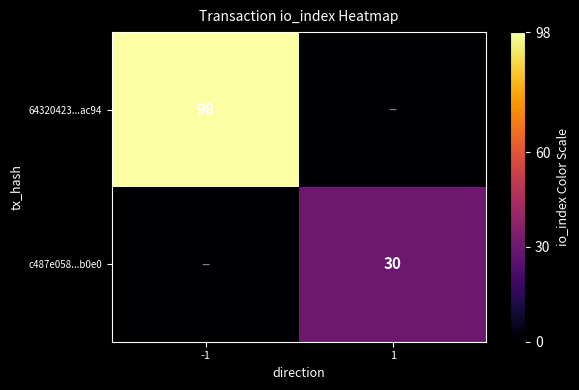

Is the value of 64320423...ac94 at -1 greater than the value of c487e058...b0e0 at 1?

Yes